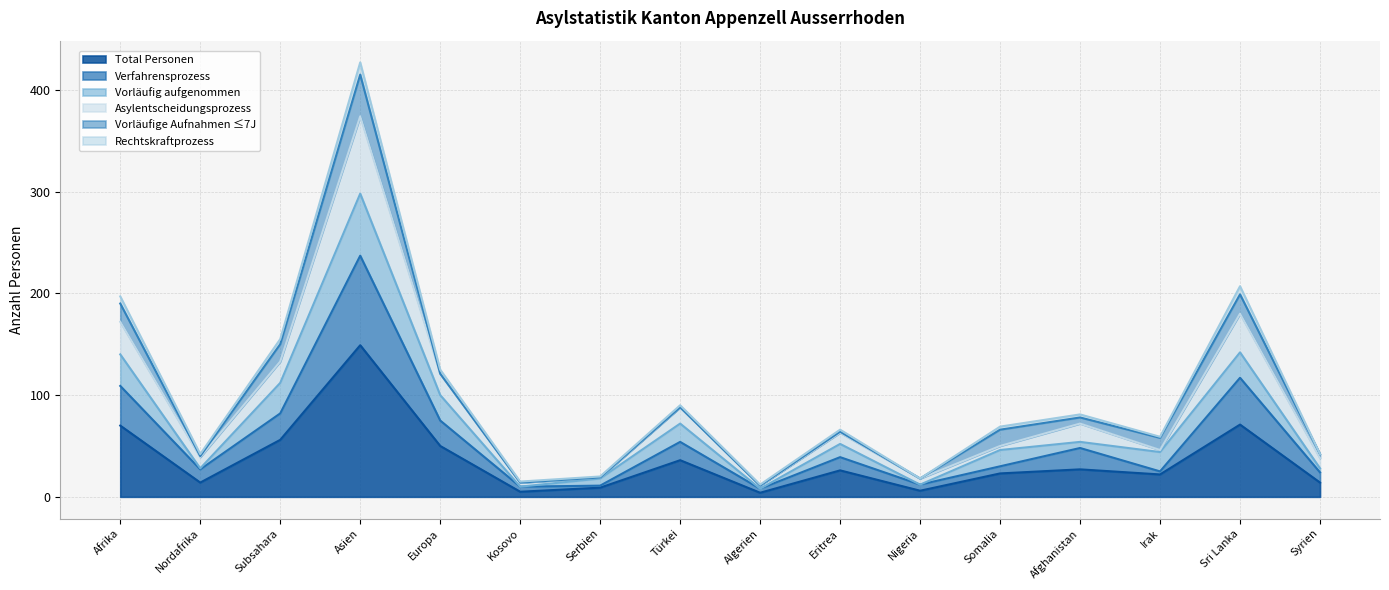

Which category has the highest value in the Total Personen series?

Asien